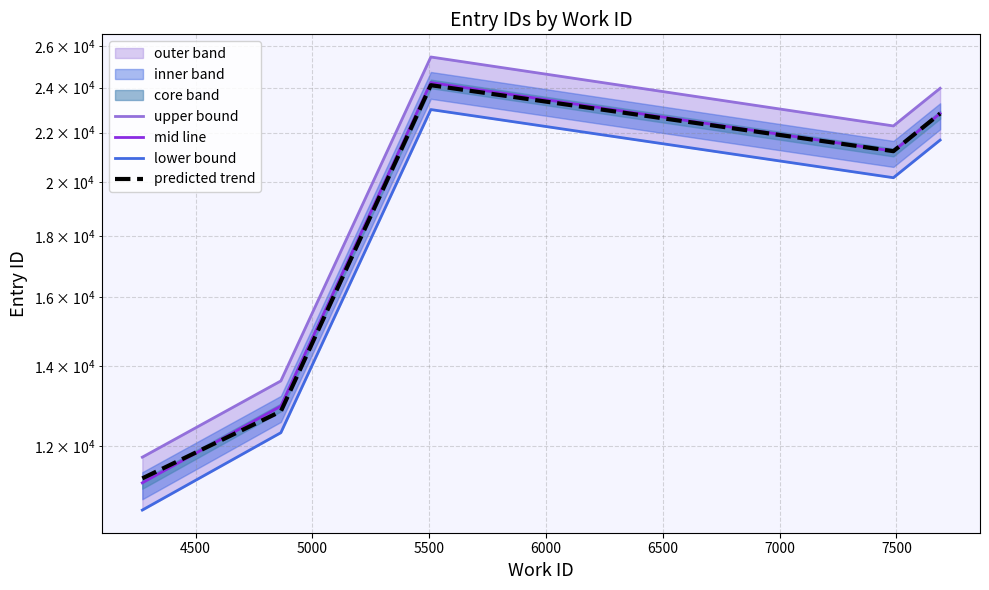

How many interior local peaks does the lower bound series have?

1